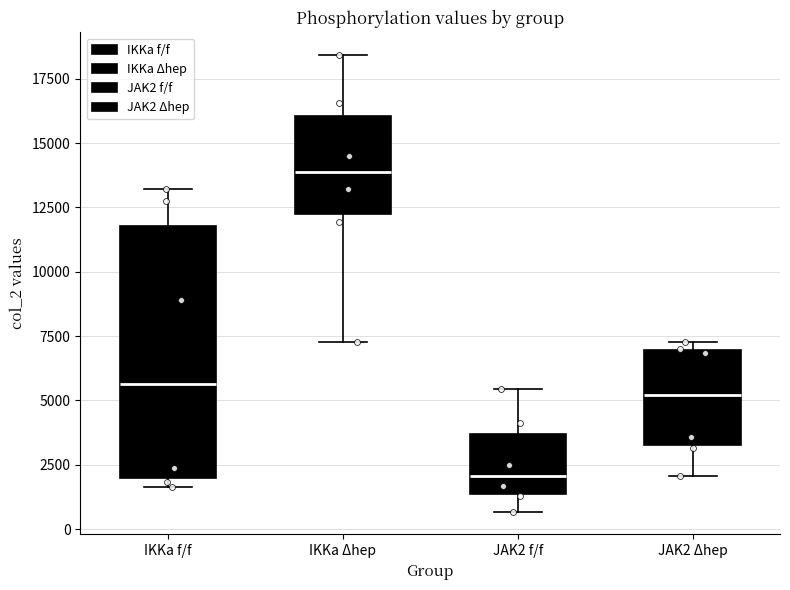

Where is the upper edge of the box for IKKa Δhep on the y-axis? The values are not printed on the chart, so give them approximately, as read against the axis.

16000